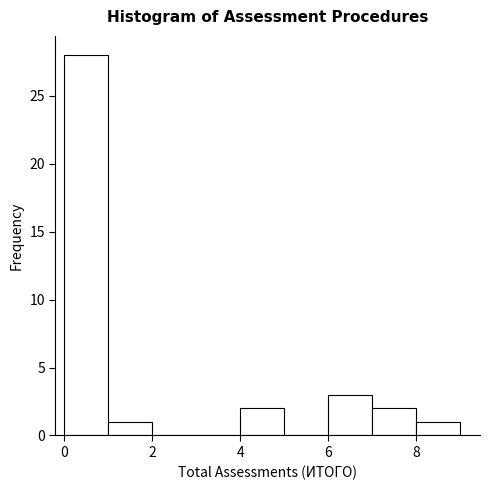

Reading left to right, list every bar in this chart as the range it spans on the x-axis followed by its height. The values are not printed on the chart, so give them approximately, as read against the axis.

0 to 1: 28
1 to 2: 1
2 to 3: 0
3 to 4: 0
4 to 5: 2
5 to 6: 0
6 to 7: 3
7 to 8: 2
8 to 9: 1